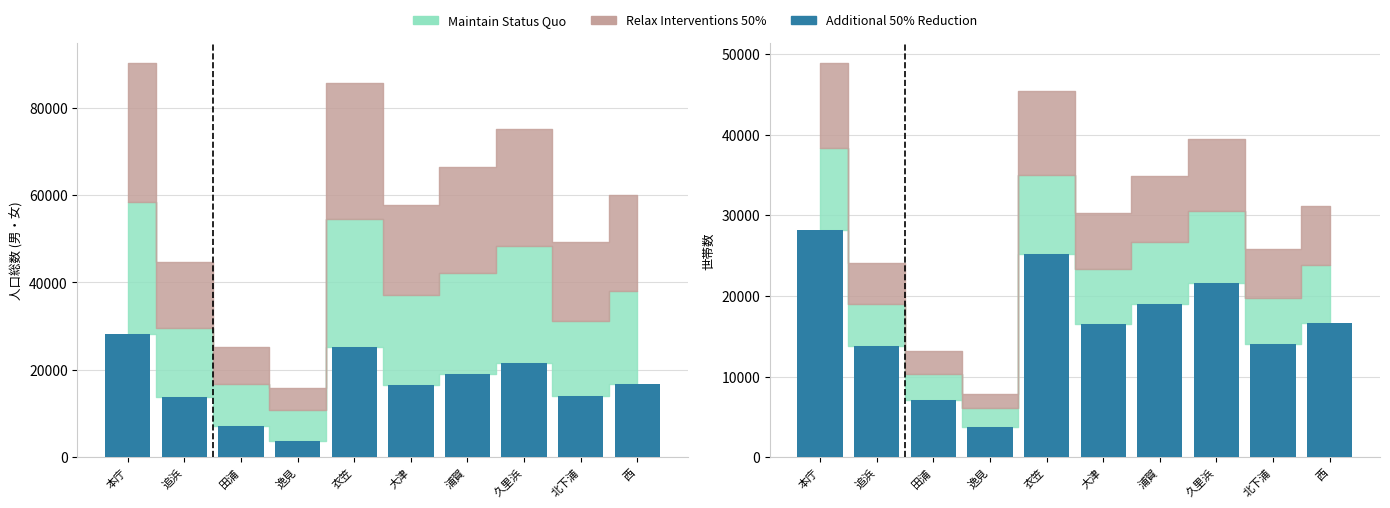

Reading right to left, transcribe all the data shown in this chart.

西=16665	北下浦=14043	久里浜=21619	浦賀=19016	大津=16496	衣笠=25196	逸見=3785	田浦=7114	追浜=13781	本庁=28211